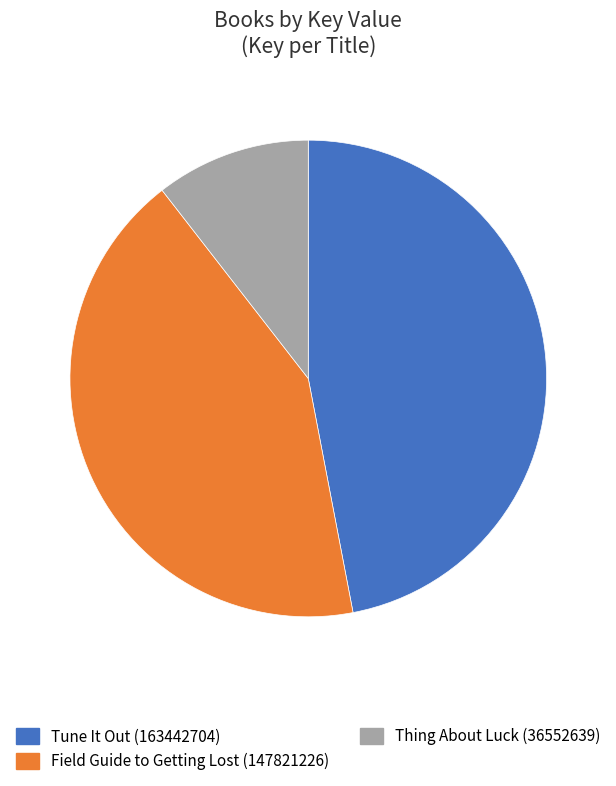

What is the smallest slice in the pie chart?

Thing About Luck (36552639)